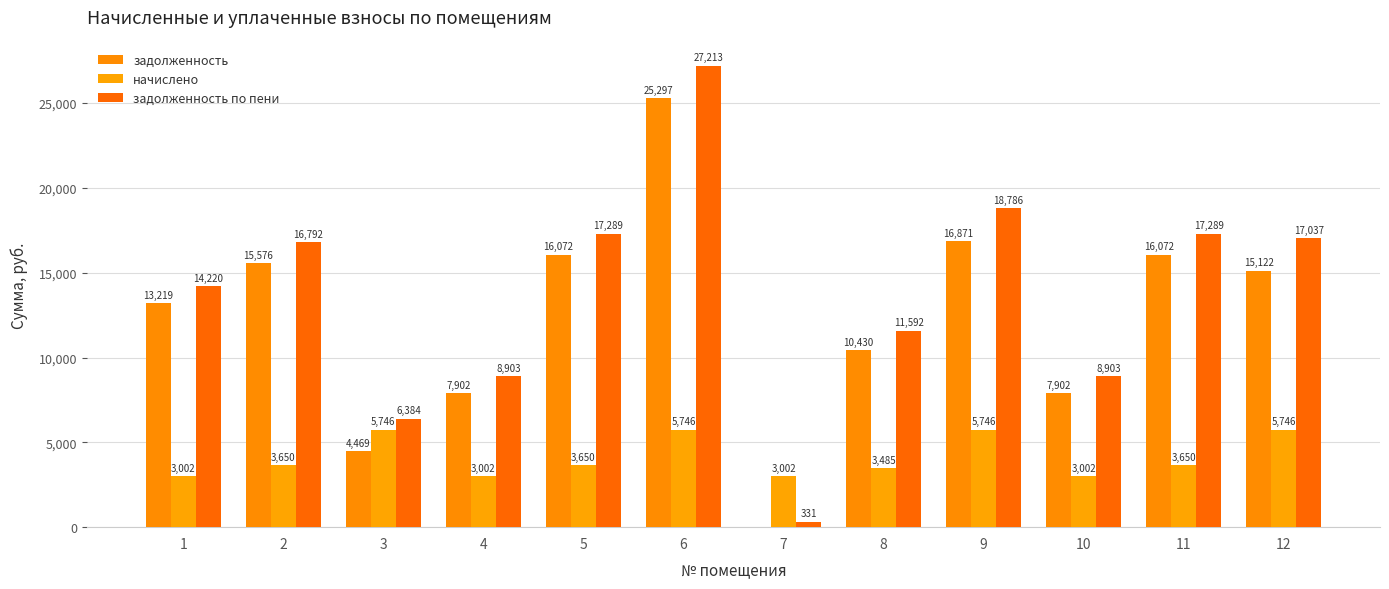

How many groups of bars are there?

12